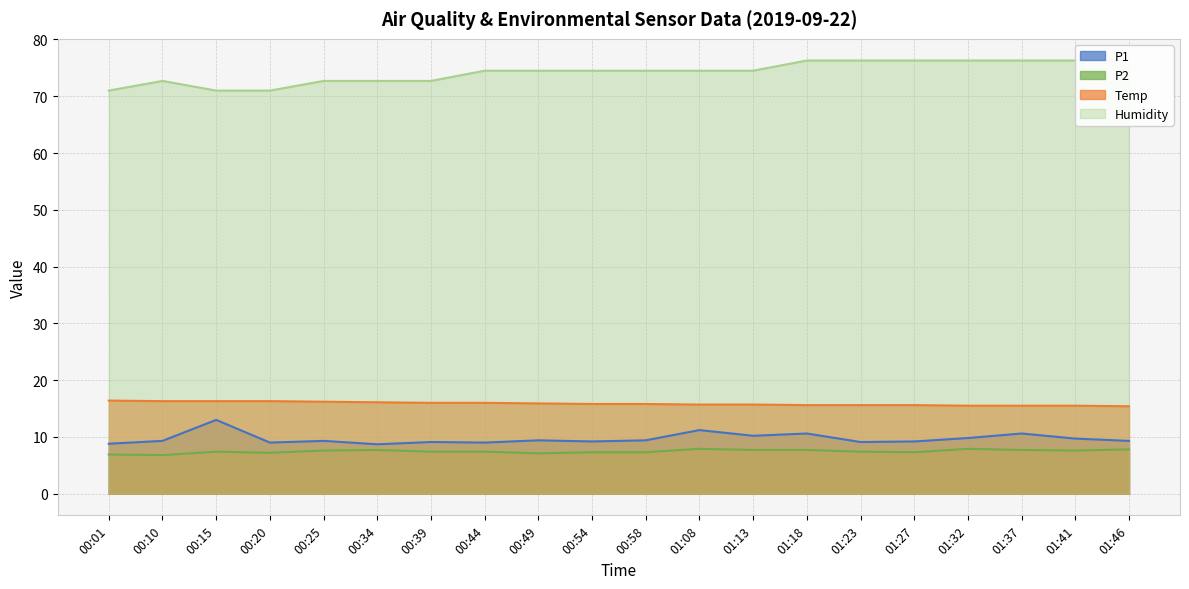

Which series has the largest range (max minus min)?

Humidity